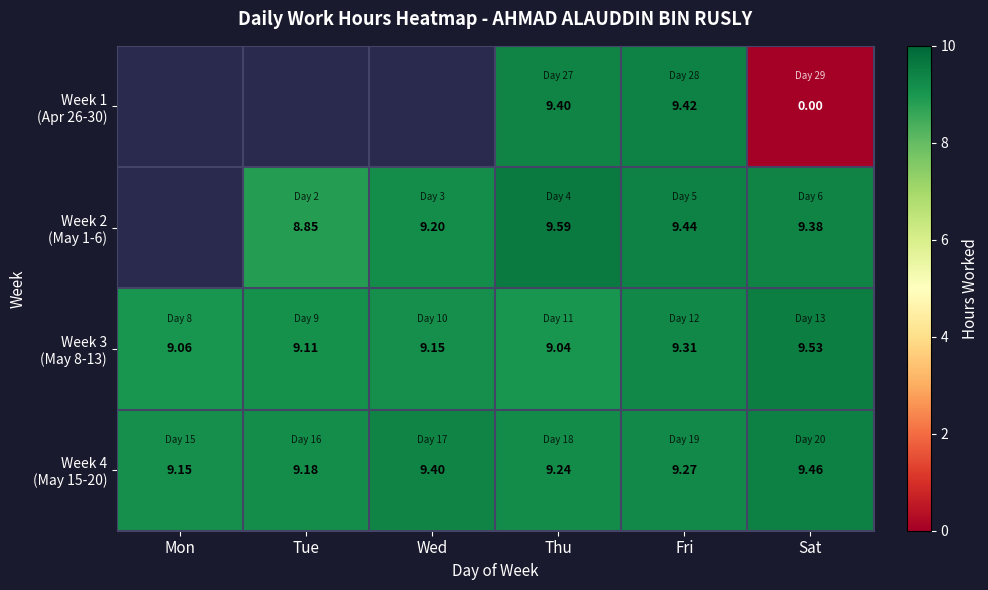

Which series has the largest total across all categories?

Week 4 (May 15-20)